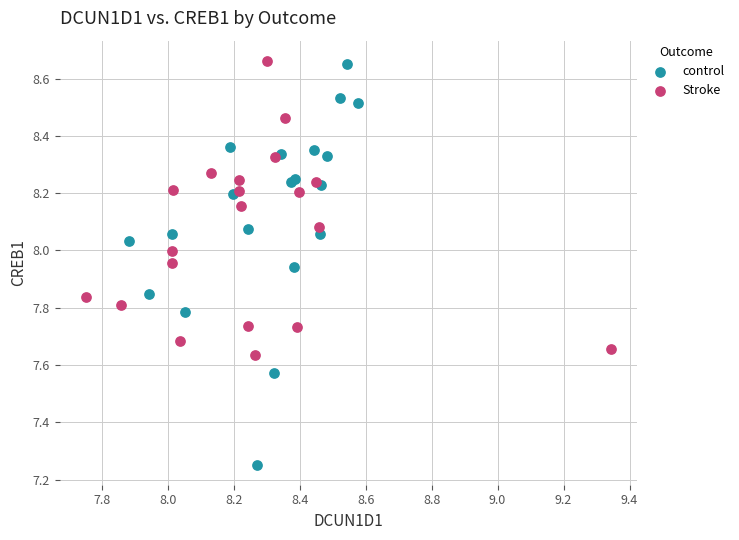

Which series contains the lowest Y value?

control